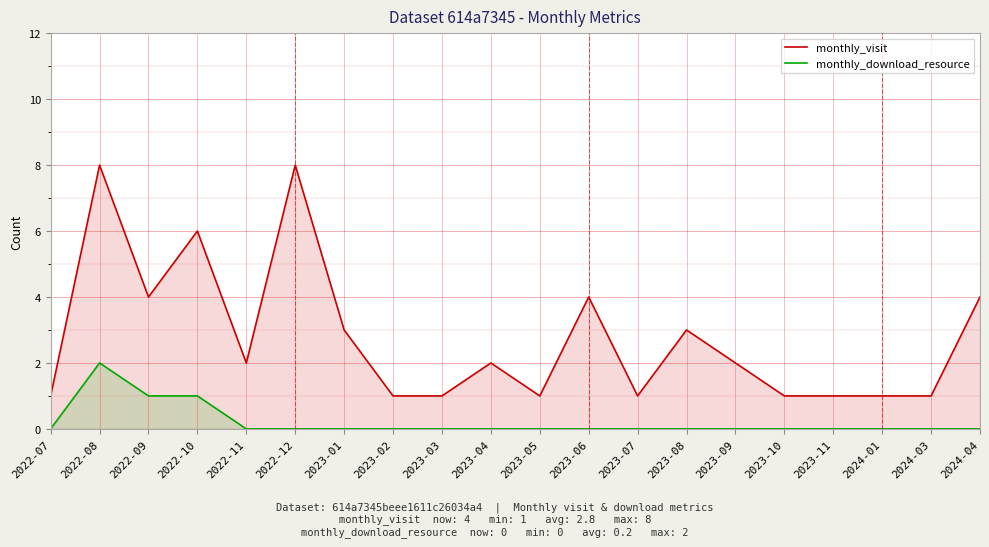

Is the value of monthly_download_resource at 2023-08 greater than the value of monthly_visit at 2023-06?

No